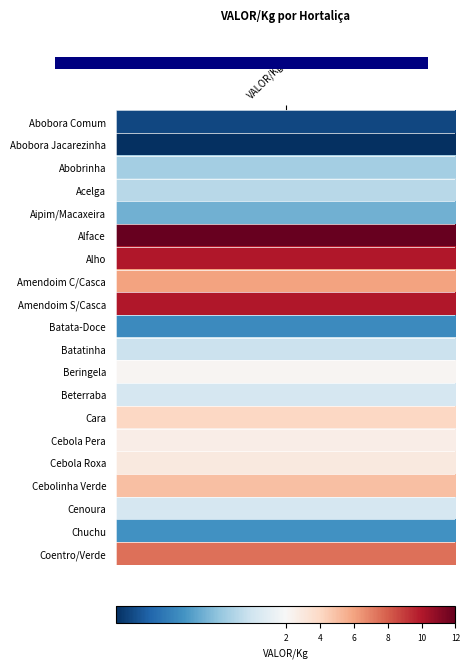

What is the change in value from 3 to 4?

+1